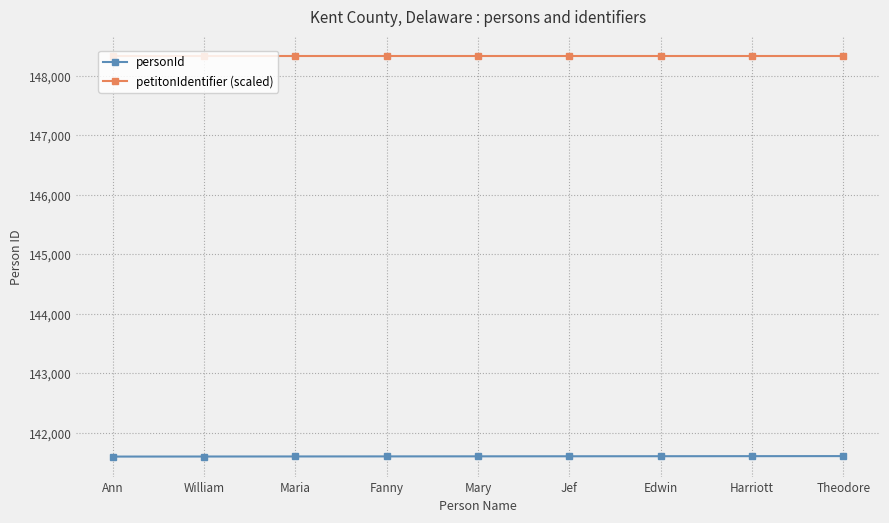

What is the label of the 2nd point from the right?

Harriott